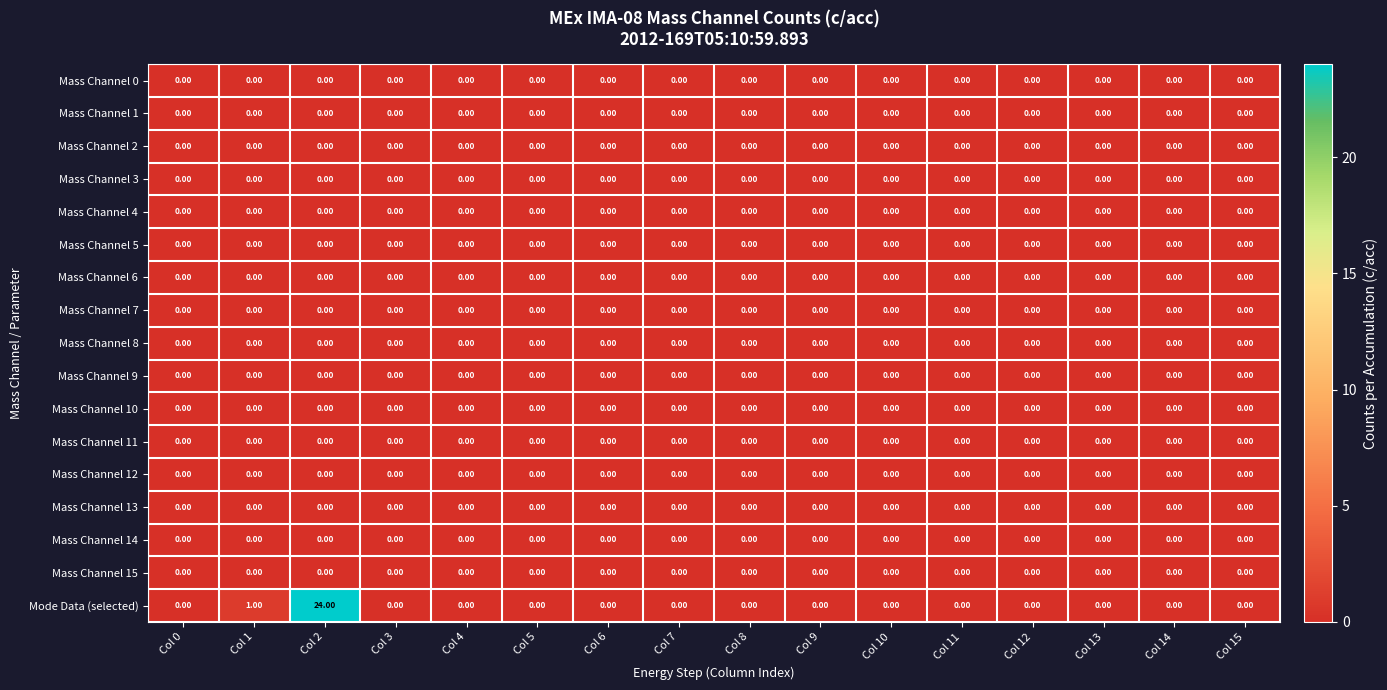

Which series has the largest total across all categories?

Mode Data (selected)